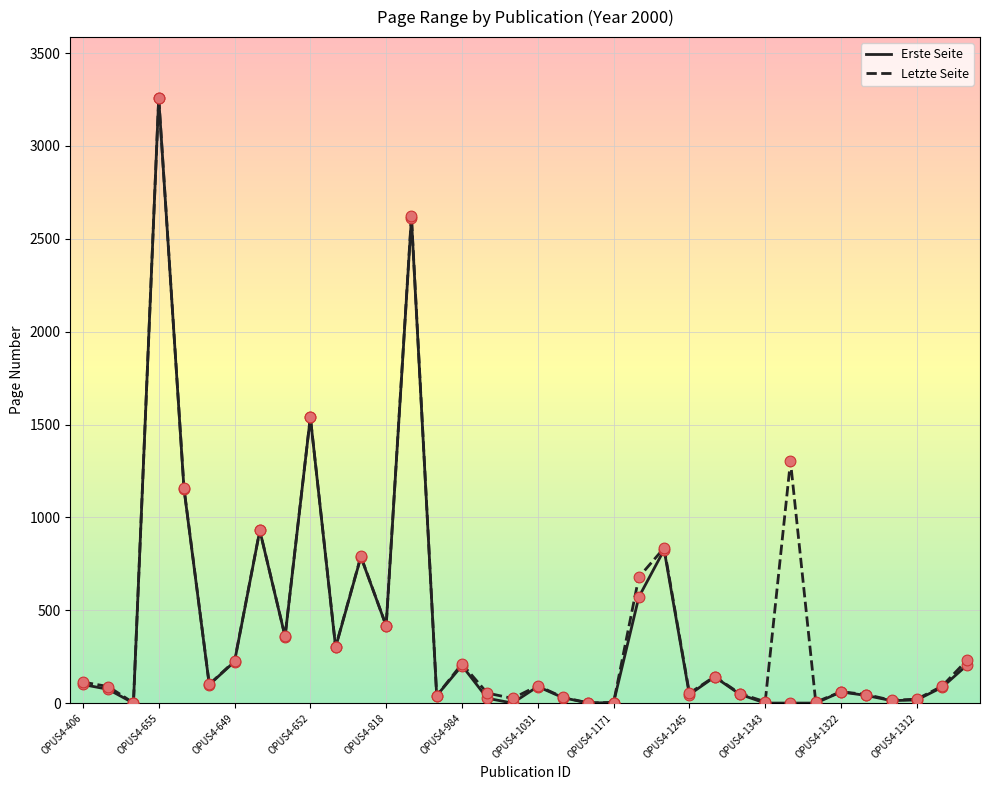

What is the highest value of the Erste Seite series?

3258